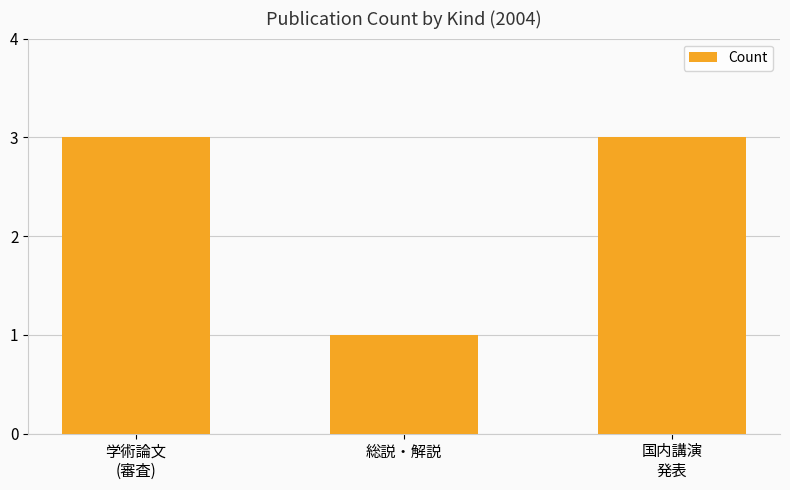

The chart shows a value of 1 at 総説・解説. True or false?

True